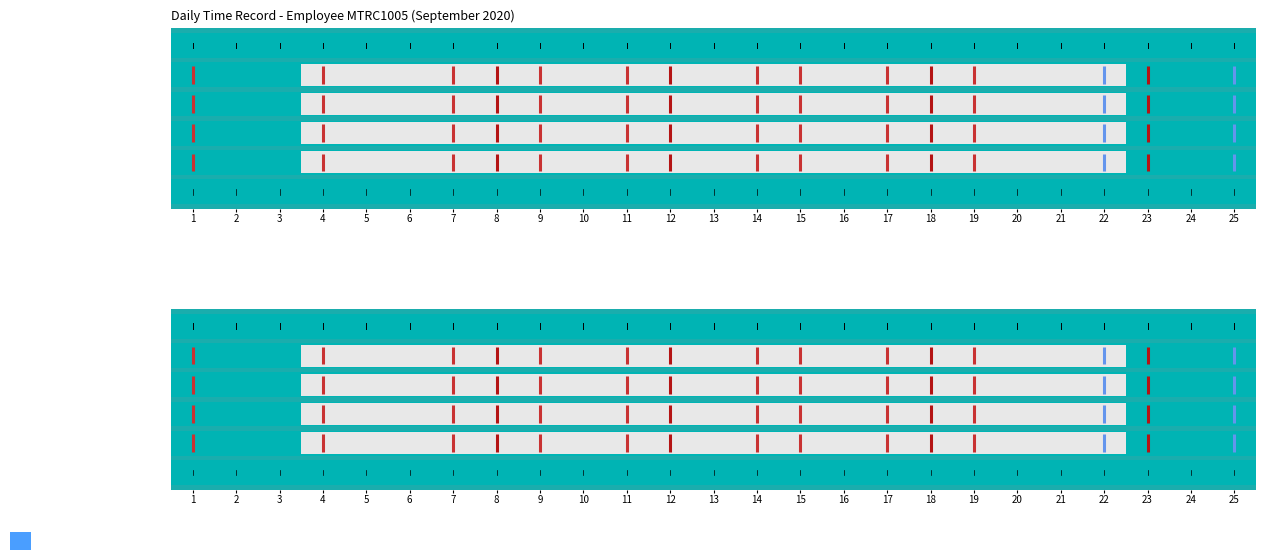

What is the minimum value for Day 1?

0.7